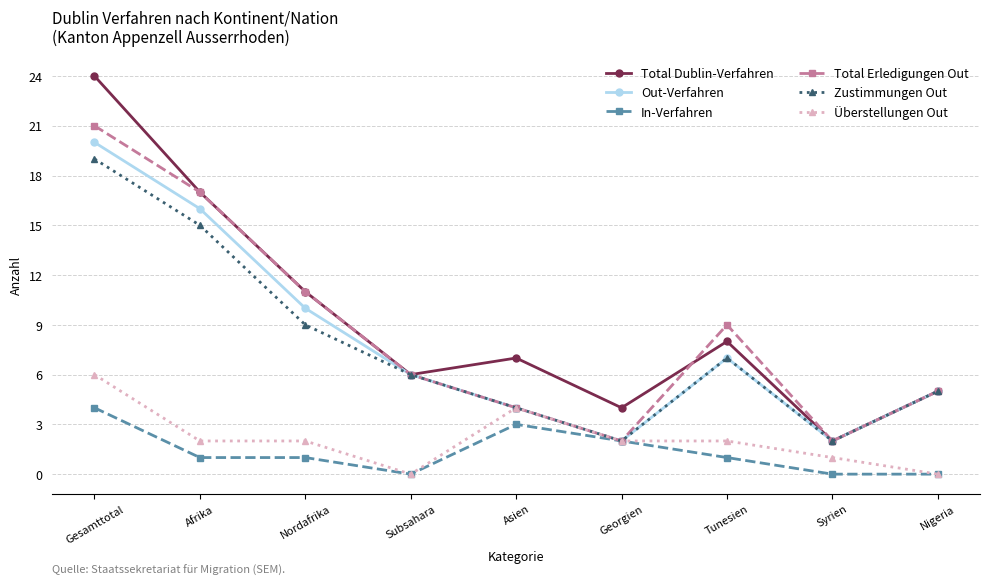

What is the label of the 5th point from the right?

Asien